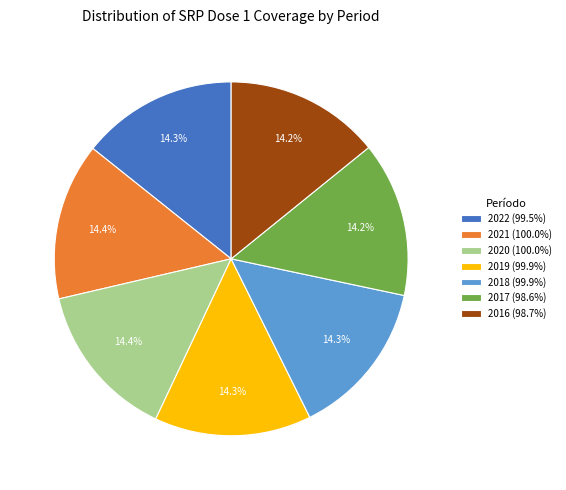

What is the total percentage of 2016 and 2019?

28.5%